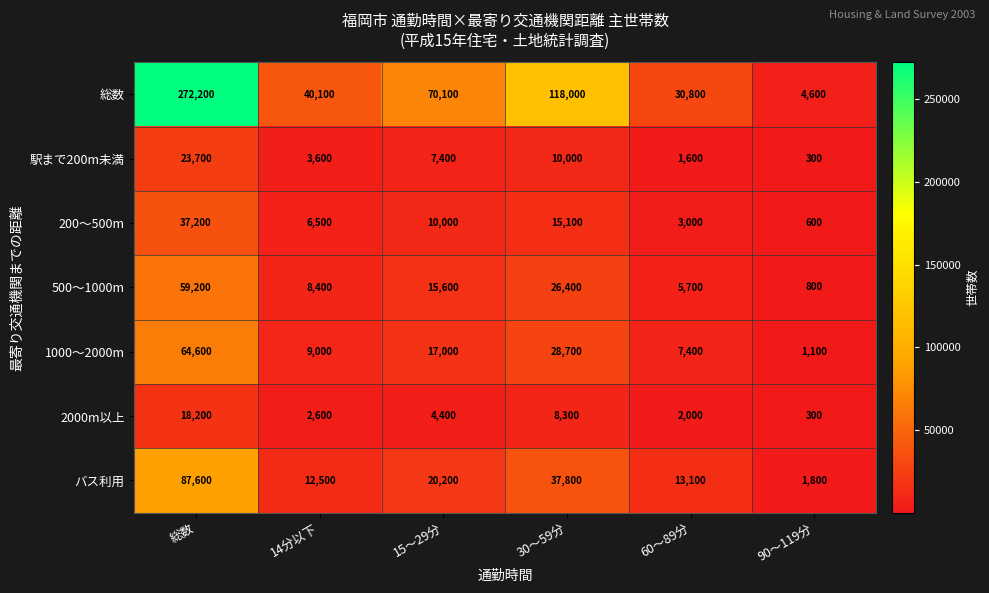

What is the average value of the 2000m以上 series?

5967